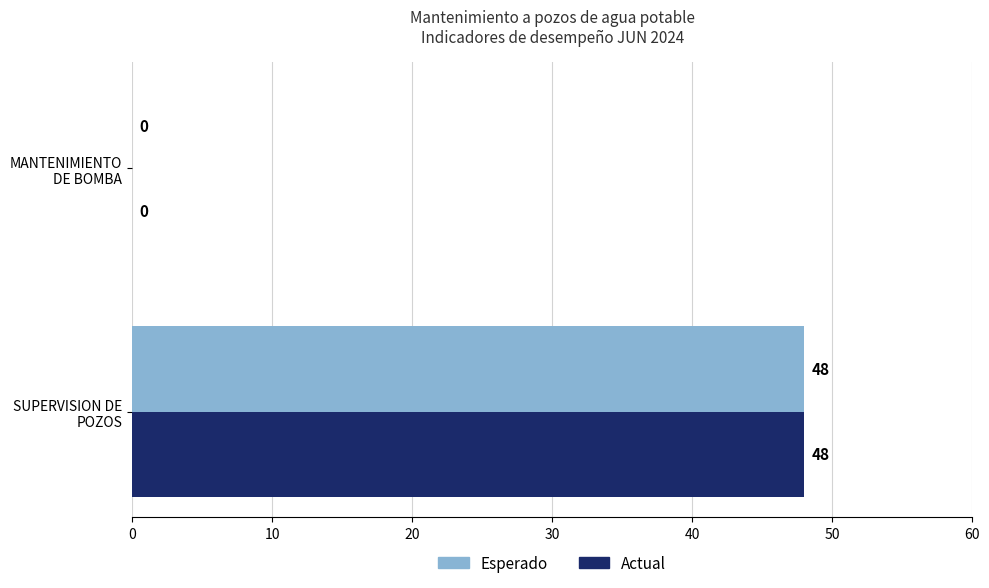

What is the sum of all Actual values?

48